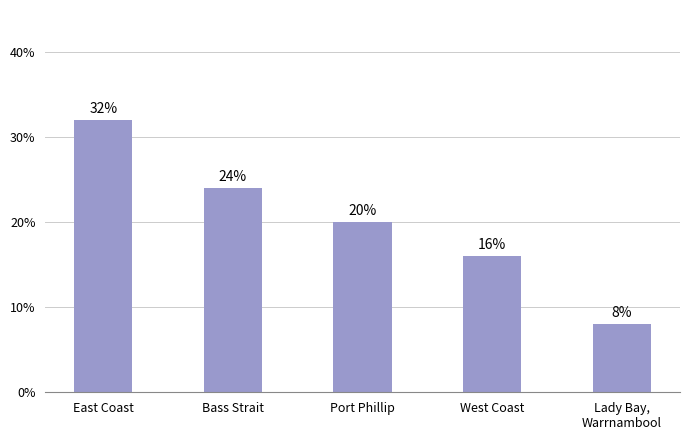

The value at Port Phillip is 33. True or false?

False